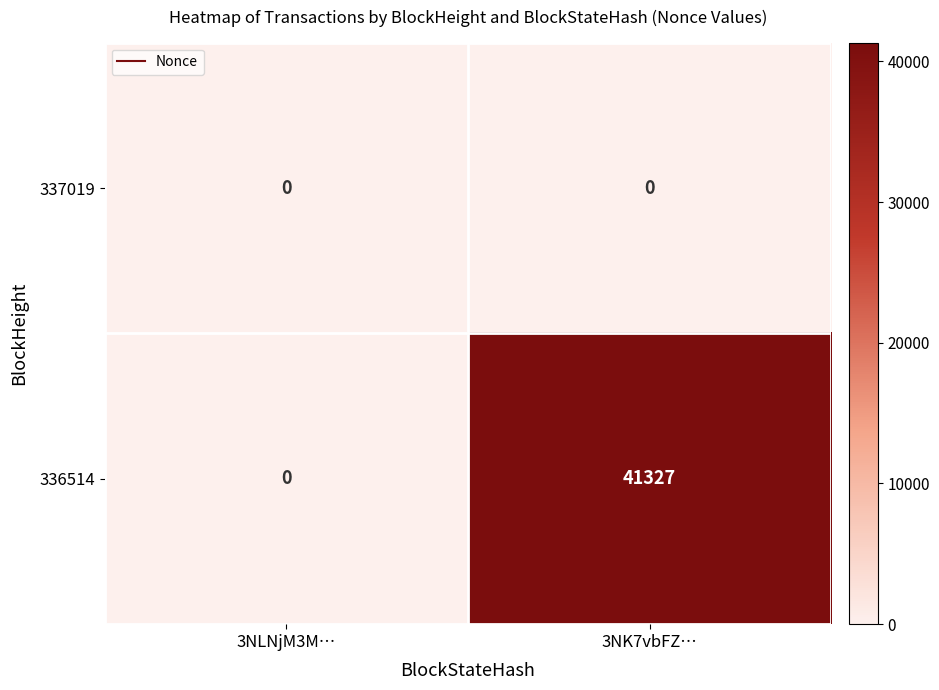

The 336514 series shows 41327 at 3NK7vbFZ…. True or false?

True